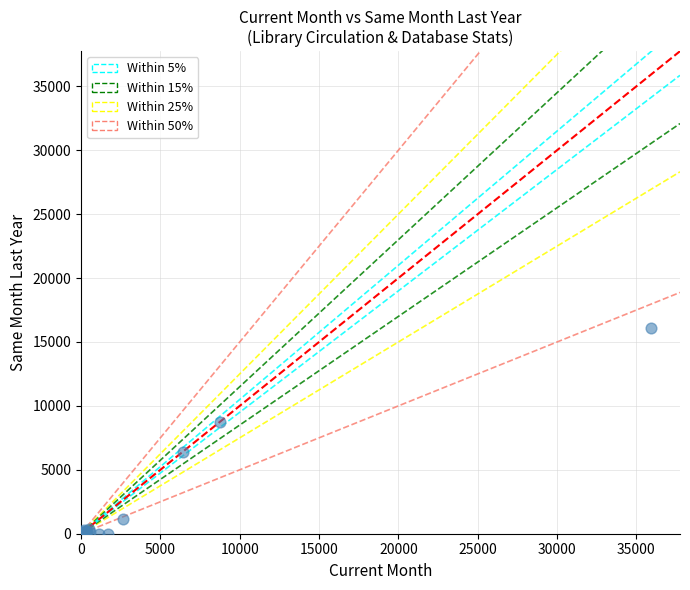

What Y value in the scatter plot is closest to 8061?

8752